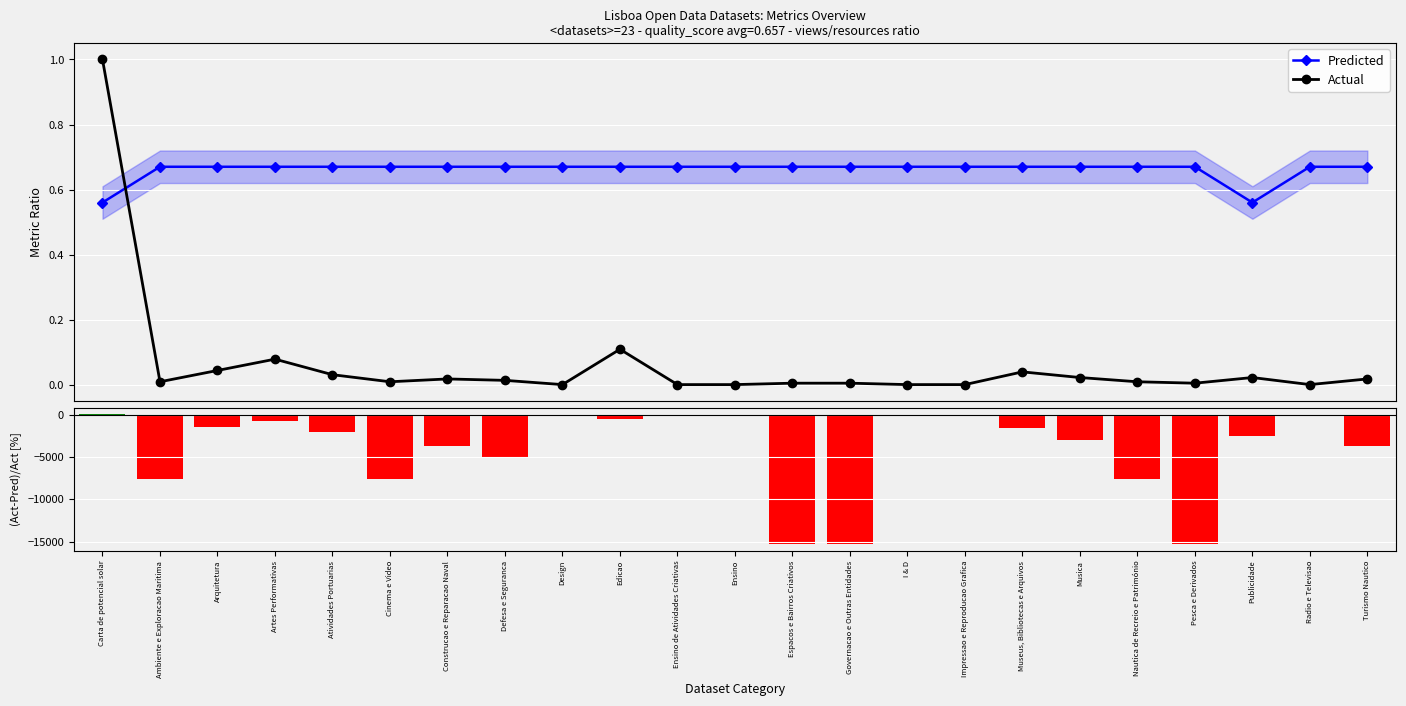

What is the label of the 22nd bar from the left?

Radio e Televisao